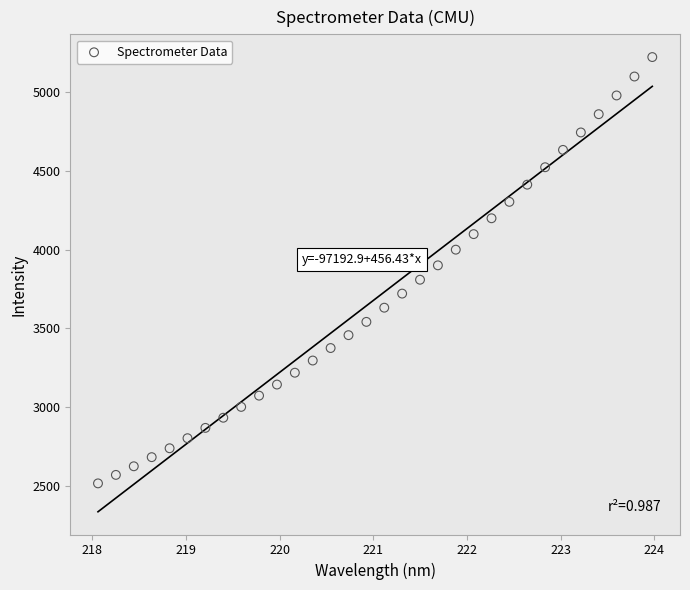

What is the range of Y values (max minus min)?

2707.9